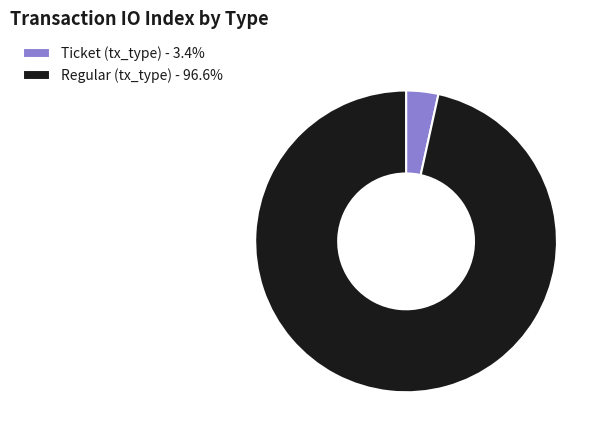

Is the sum of Regular (tx_type) - 96.6% and Ticket (tx_type) - 3.4% greater than half?

Yes